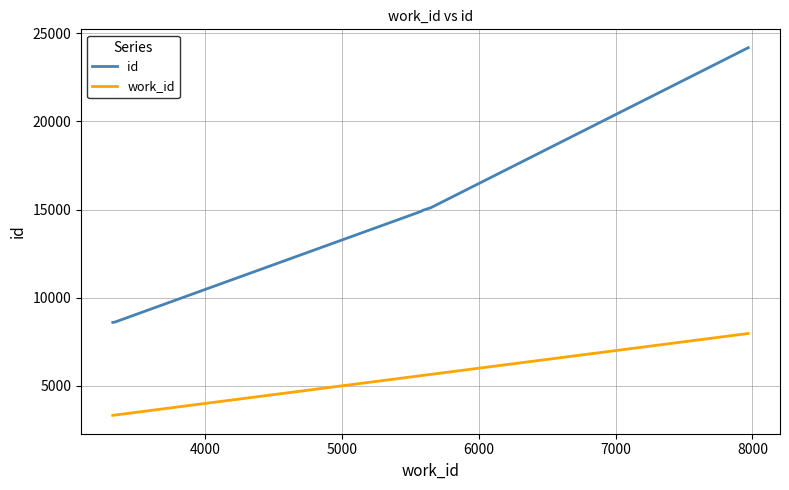

True or false: work_id and id cross at least once.

False